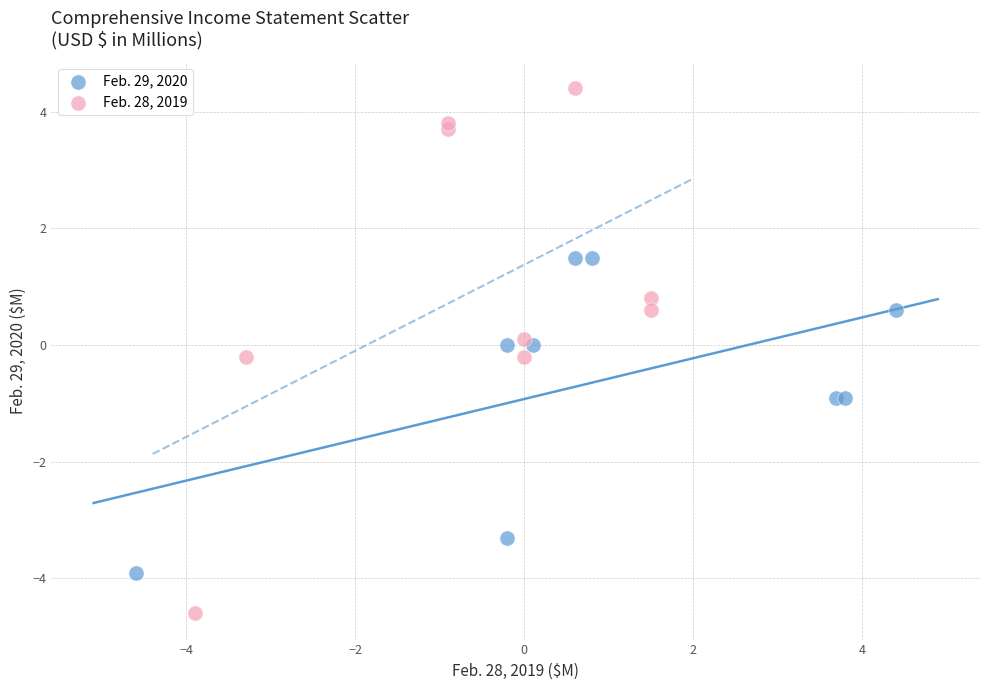

Which series has the widest spread of Y values?

Feb. 28, 2019